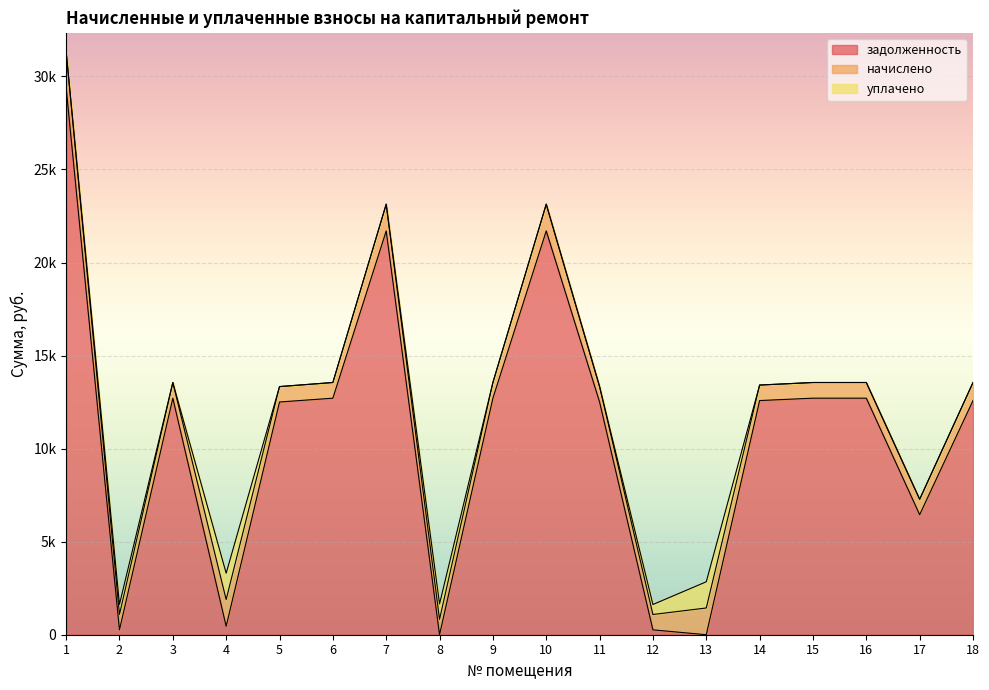

Reading left to right, transcribe all the data shown in this chart.

задолженность: 1=29403.6	2=263.1	3=12711.6	4=455.9	5=12506.2	6=12711.6	7=21699.6	8=0.0	9=12711.6	10=21699.6	11=12506.2	12=261.9	13=0.0	14=12583.2	15=12711.6	16=12711.6	17=6450.2	18=12583.2
начислено: 1=1947.7	2=828.4	3=842.0	4=1437.4	5=828.4	6=842.0	7=1437.4	8=828.4	9=842.0	10=1437.4	11=828.4	12=825.0	13=1437.4	14=833.5	15=842.0	16=842.0	17=828.4	18=970.4
уплачено: 1=0.0	2=539.1	3=0.0	4=1414.0	5=0.0	6=0.0	7=0.0	8=828.0	9=0.0	10=0.0	11=0.0	12=537.0	13=1408.0	14=0.0	15=0.0	16=0.0	17=0.0	18=0.0